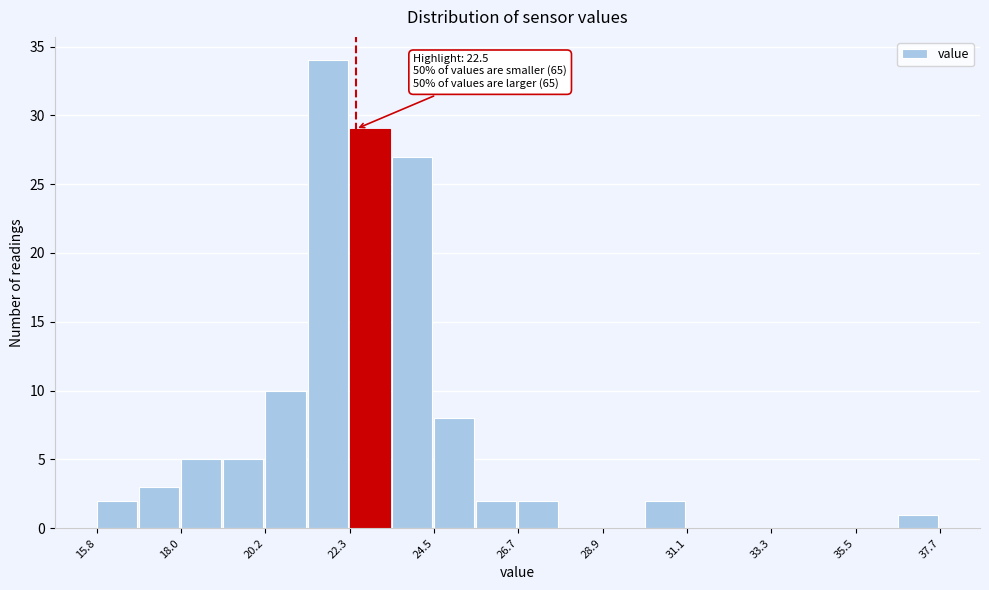

Around what value on the x-axis is the tallest bar? Give the approximate position of its centre, as read against the axis.

22.0